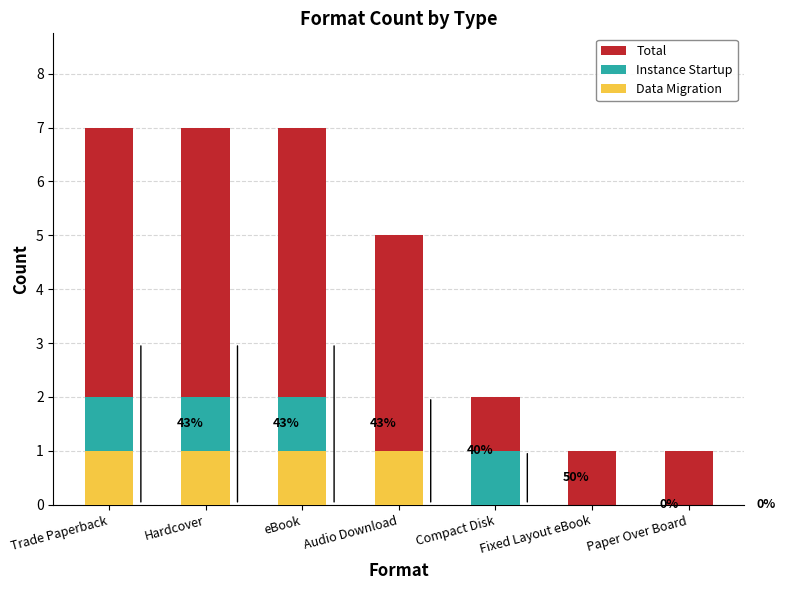

Which has a higher value, Trade Paperback or Compact Disk?

Trade Paperback